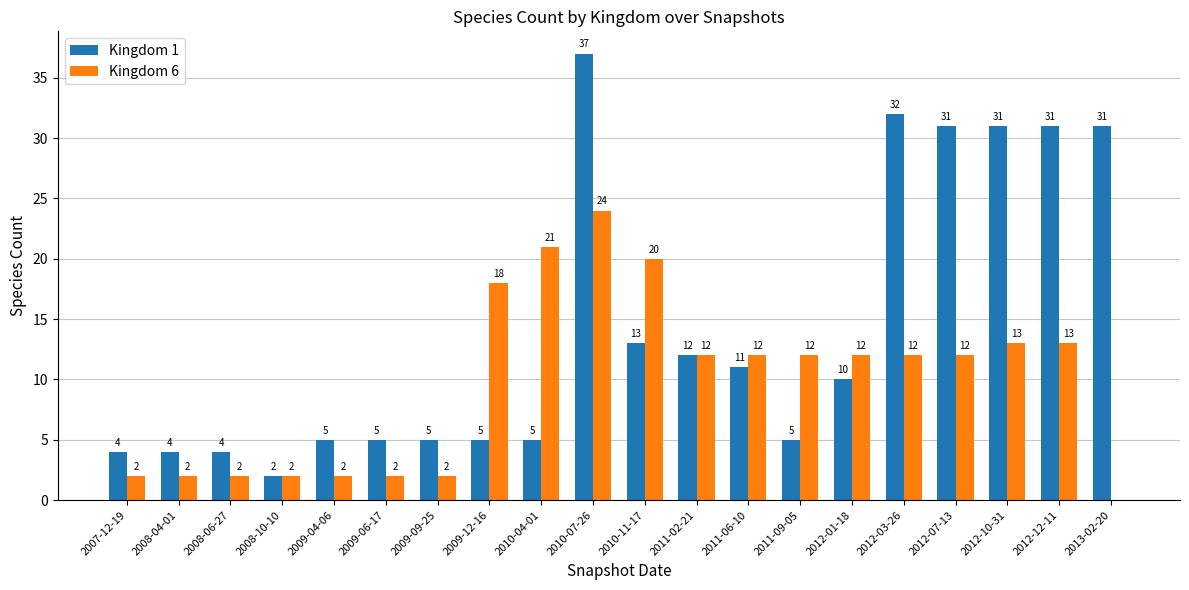

Which series changed the most between 2008-10-10 and 2013-02-20?

Kingdom 1